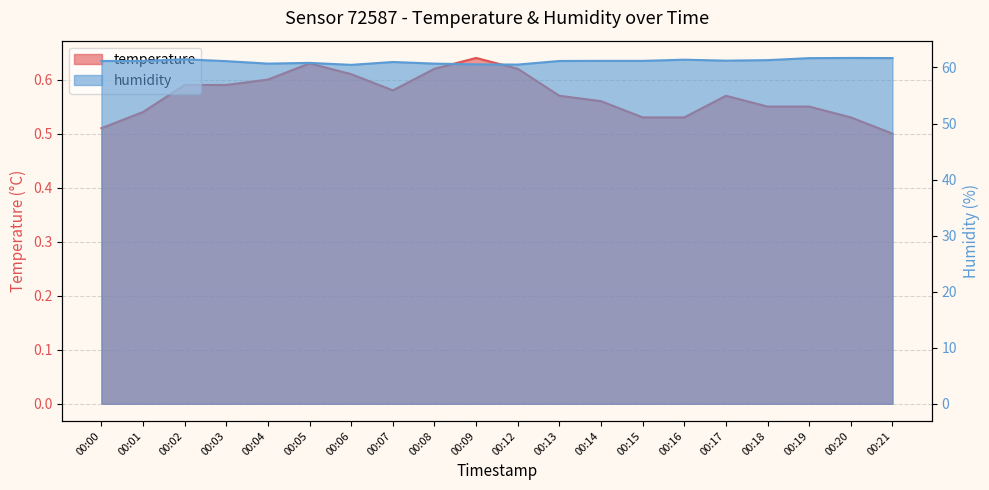

How many lines are shown in the chart?

2